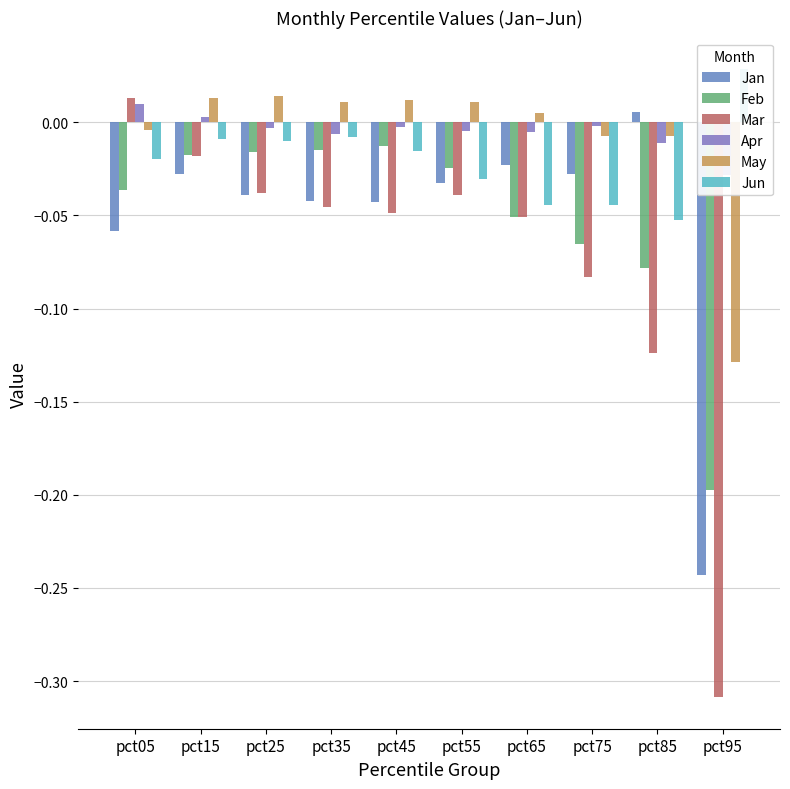

What are all the series names shown in the legend?

Jan, Feb, Mar, Apr, May, Jun